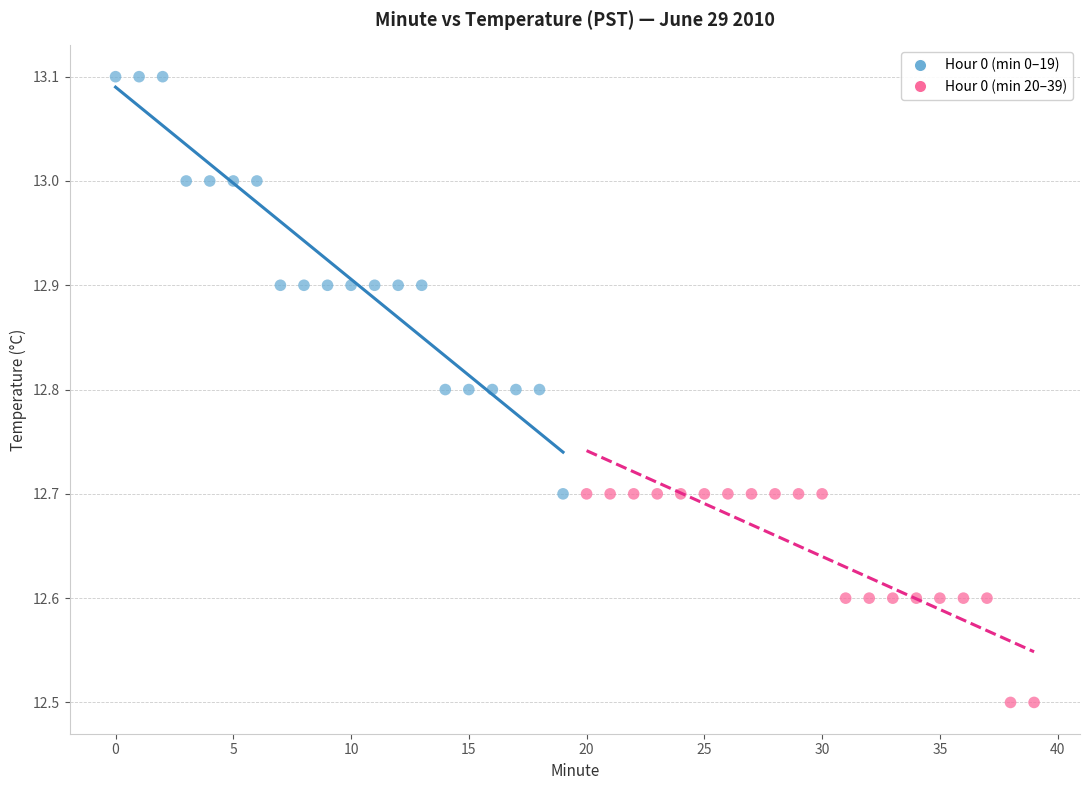

What are all the series names shown in the legend?

Hour 0 (min 0–19), Hour 0 (min 20–39)